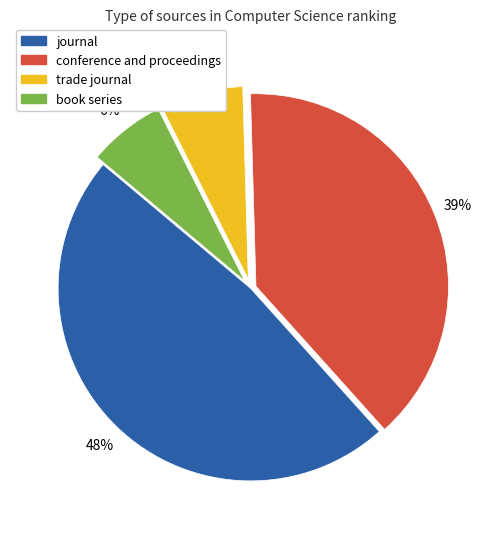

The trade journal slice represents 2% of the pie. True or false?

False